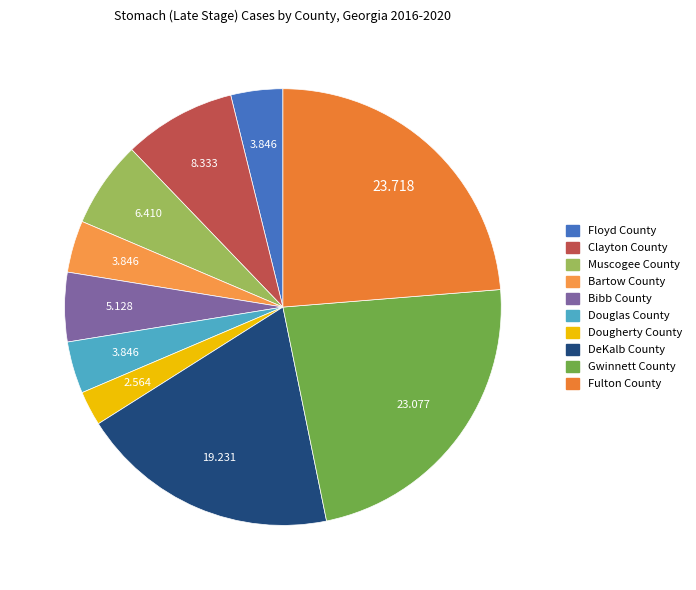

Is it true that Bibb County is 1% of the pie?

False